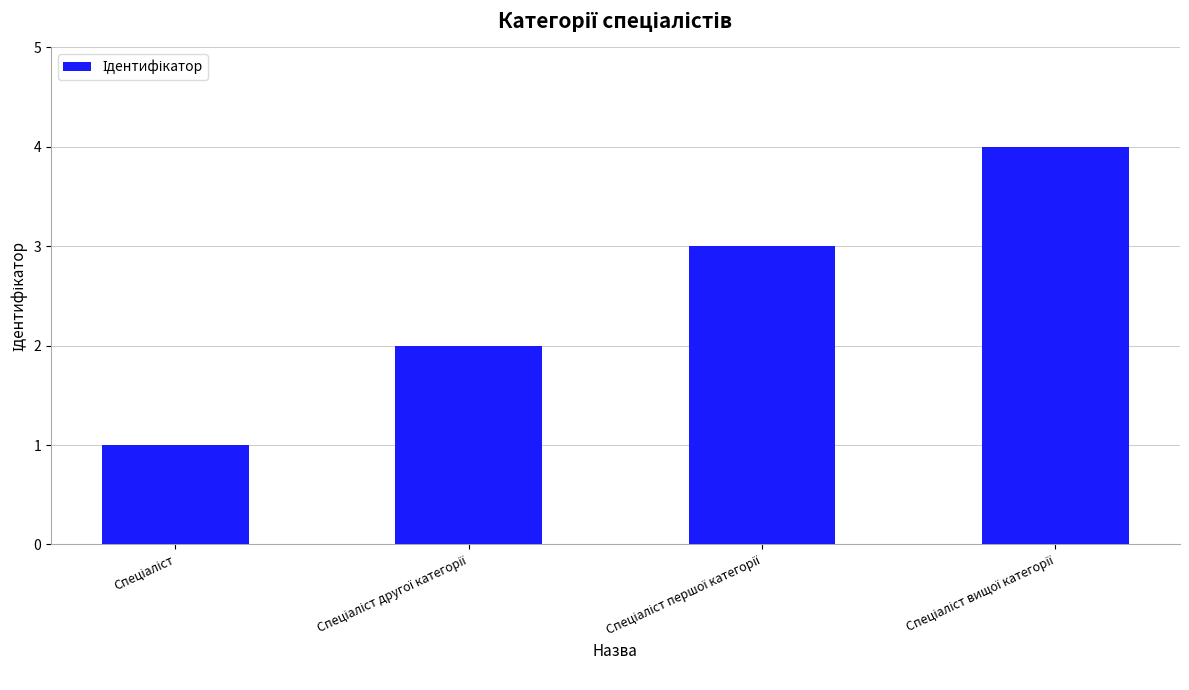

What is the maximum value shown in the chart?

4